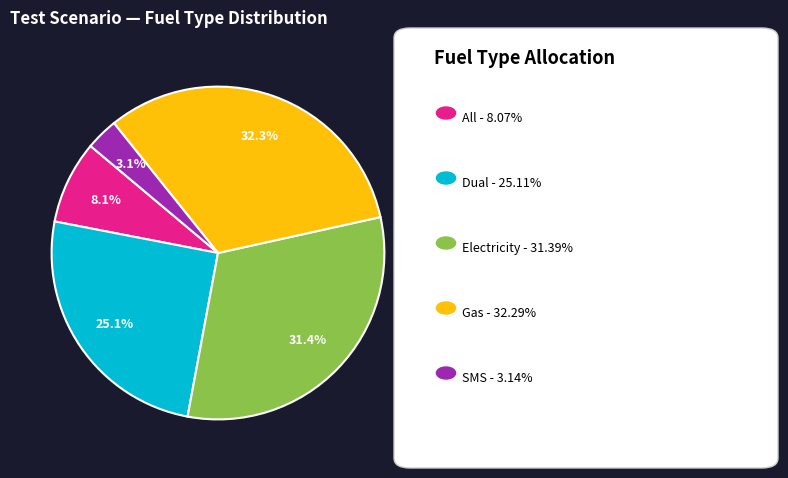

Is there a majority slice in this chart?

No